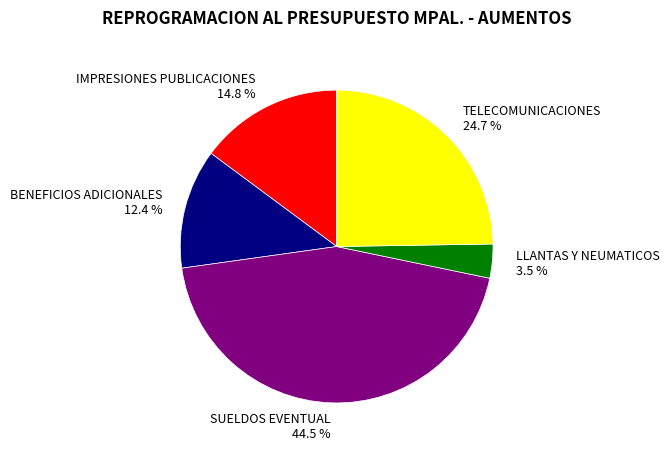

Which category has the biggest portion of the pie?

SUELDOS EVENTUAL